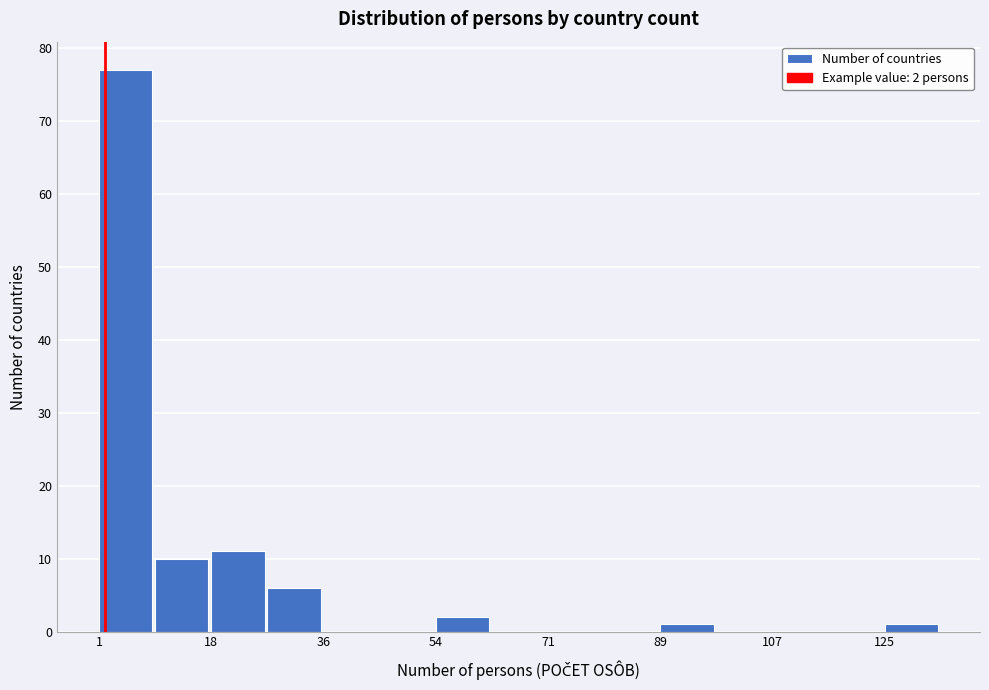

Over which range of the x-axis is the bar tallest?

2 to 10